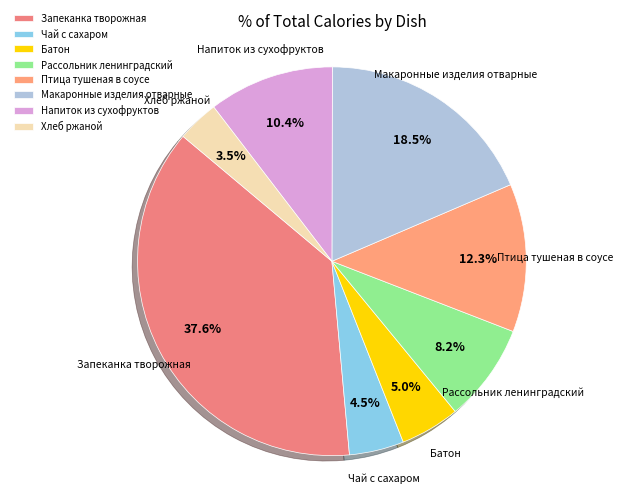

Does Чай с сахаром represent more than half of the total?

No